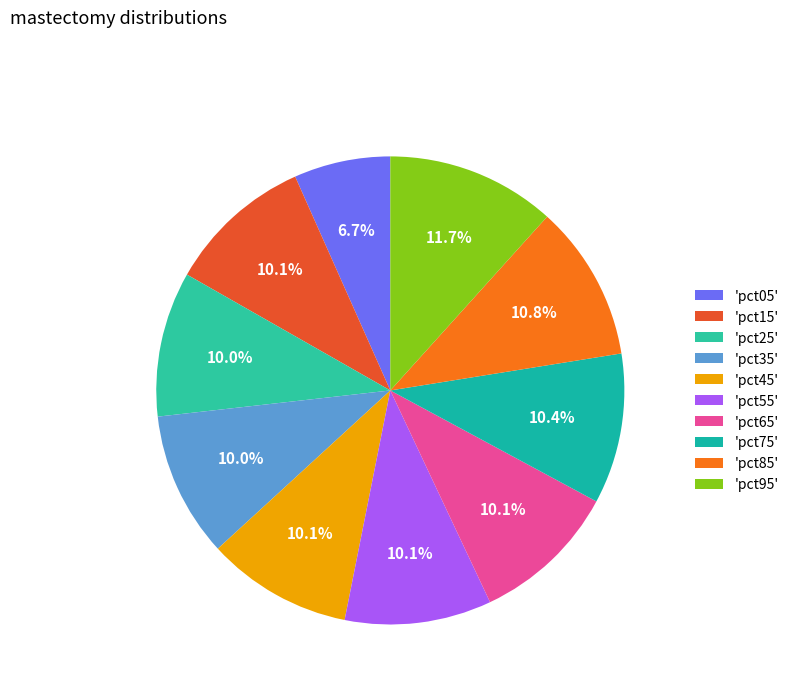

Rank the categories by value from highest to lowest.

pct95, pct85, pct75, pct55, pct65, pct15, pct45, pct35, pct25, pct05